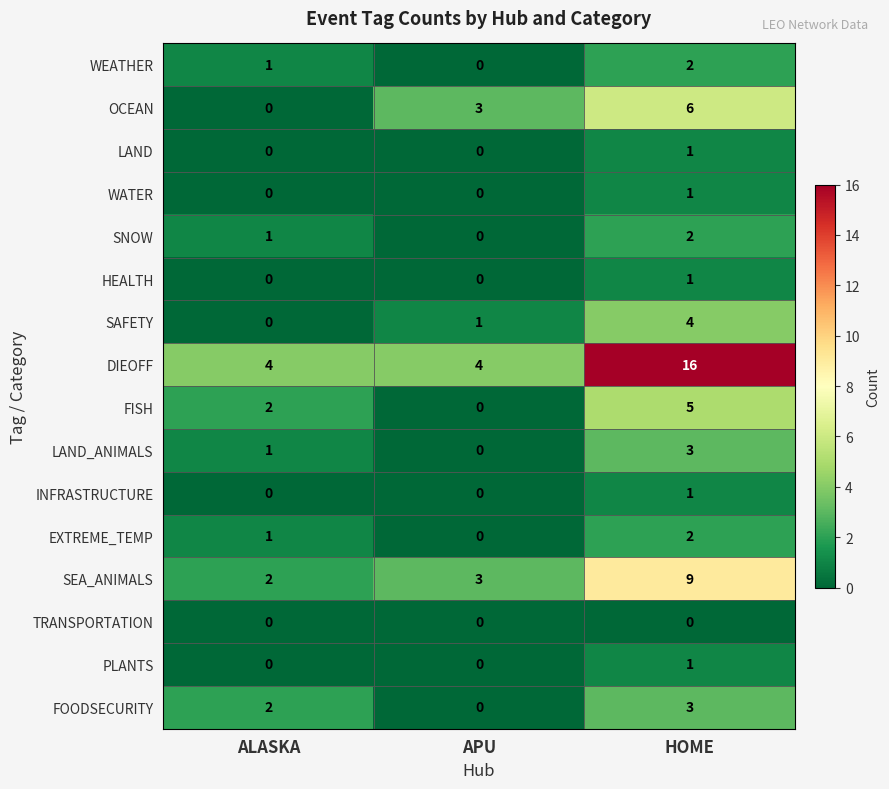

Which series has the widest spread of values?

DIEOFF